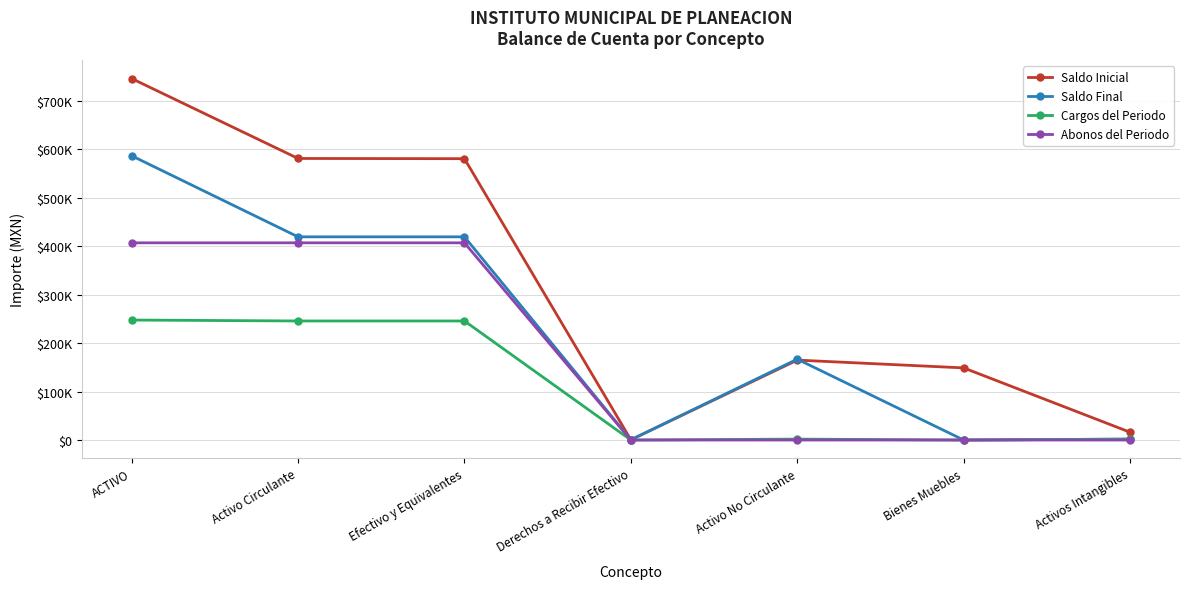

Is this an area chart (filled region under the line)?

No